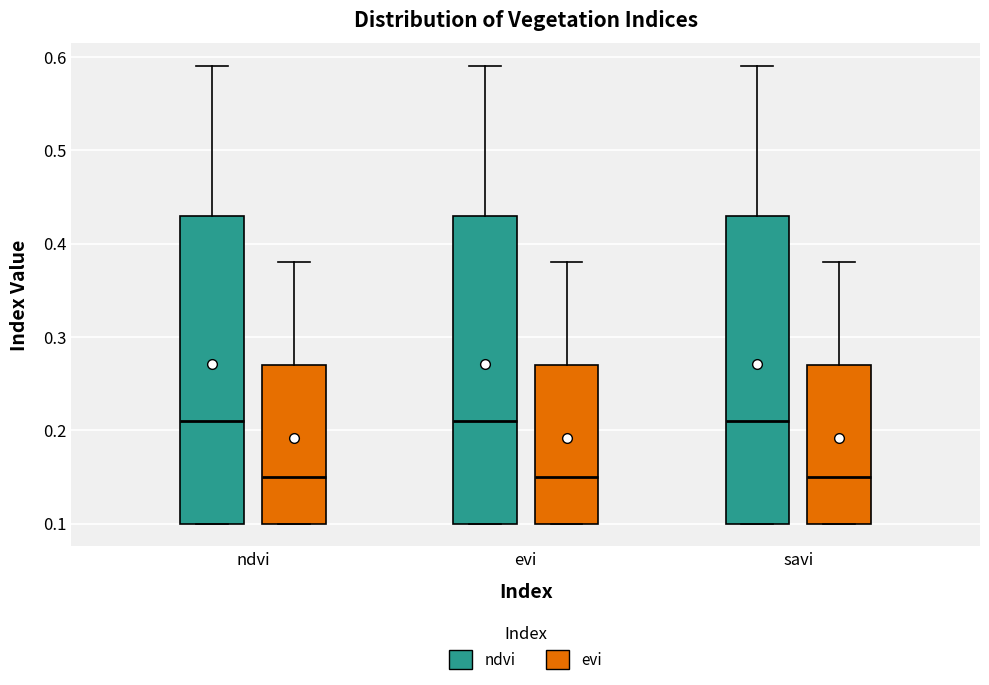

Where does the median line of the box for savi (ndvi) sit on the y-axis? The values are not printed on the chart, so give them approximately, as read against the axis.

0.21